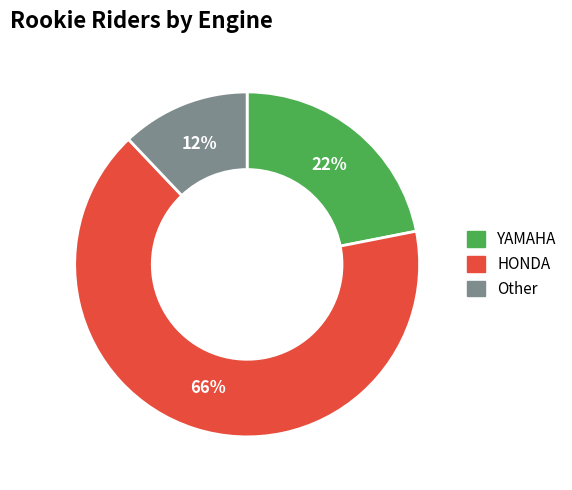

Is there a majority slice in this chart?

Yes